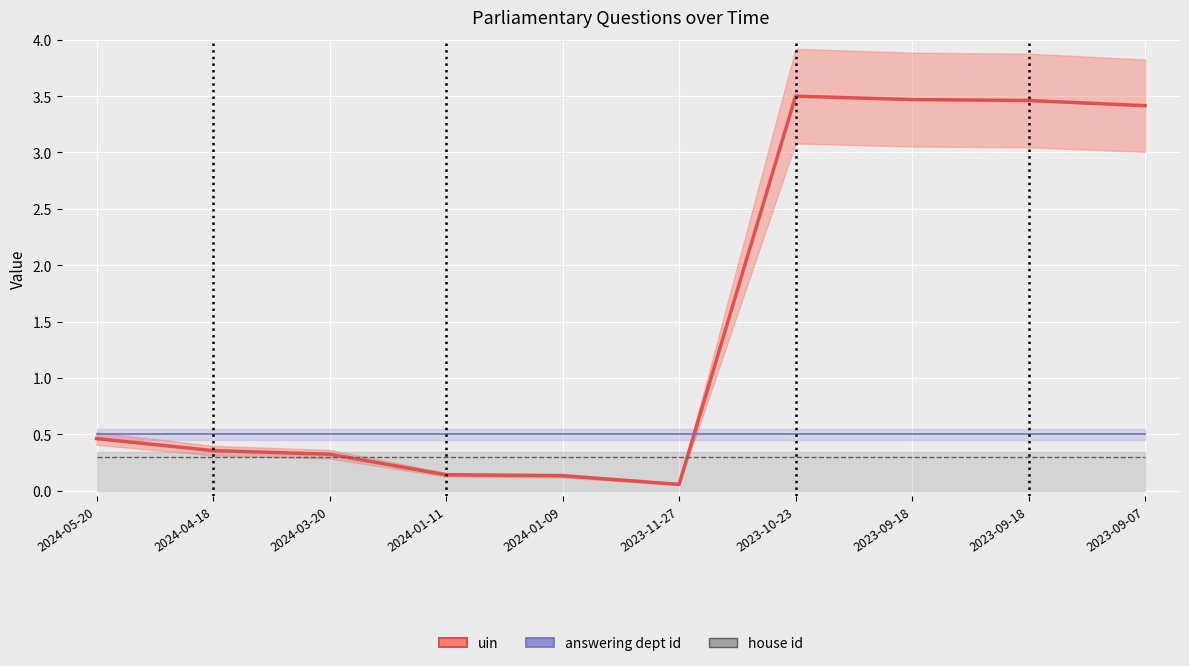

What value does the answering dept id series have at 2024-03-20?

0.5